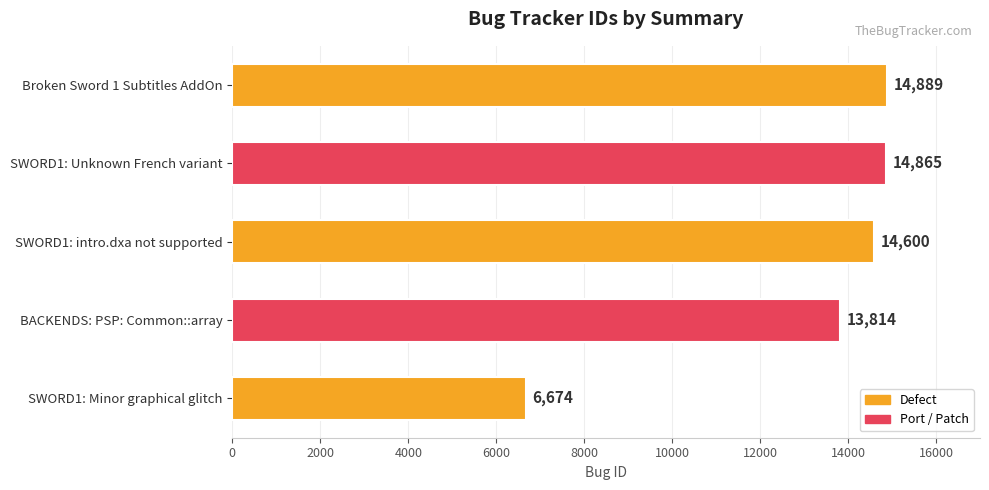

How many values are below 14600?

2